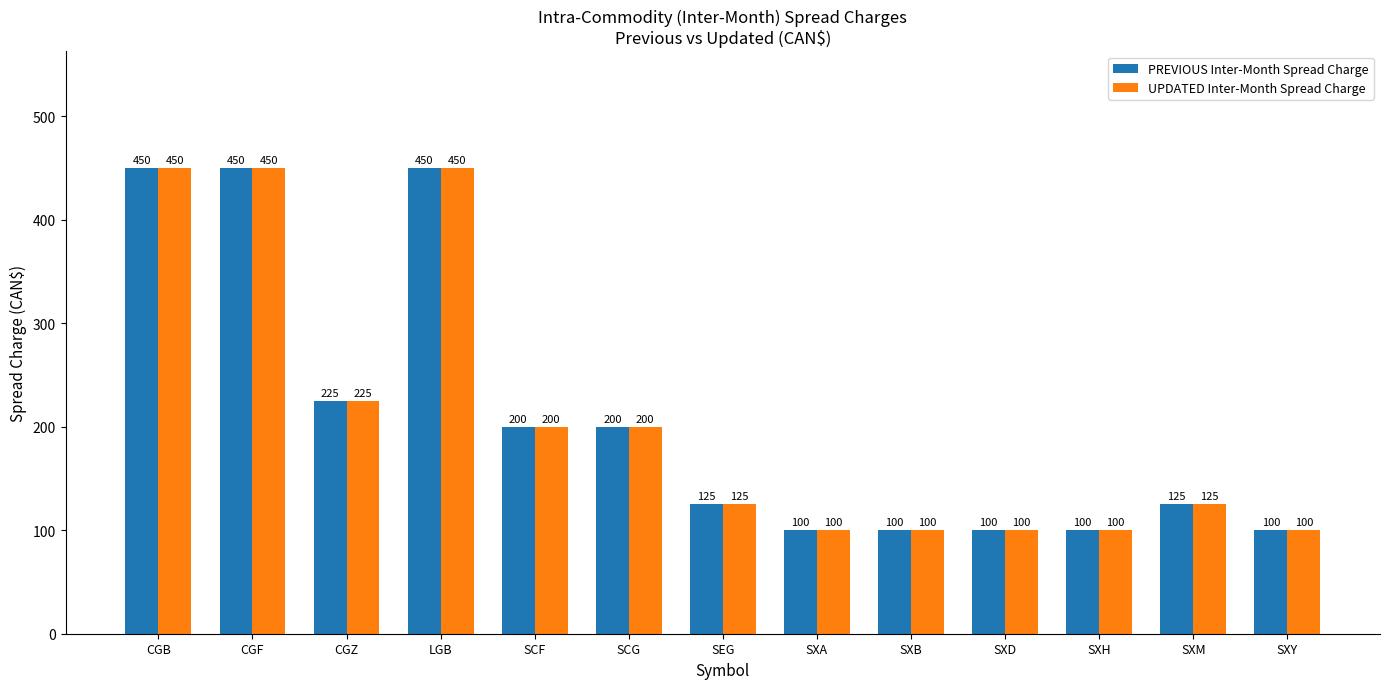

What is the difference between the maximum and minimum values in the UPDATED Inter-Month Spread Charge series?

350